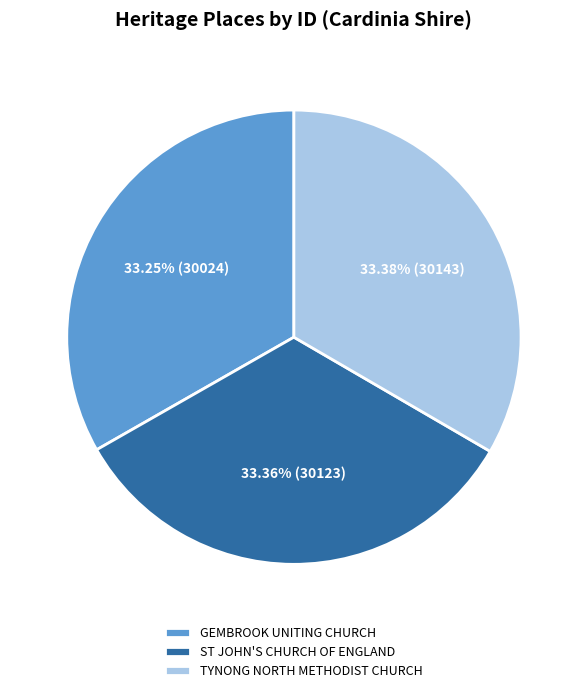

Count the number of slices in the pie.

3